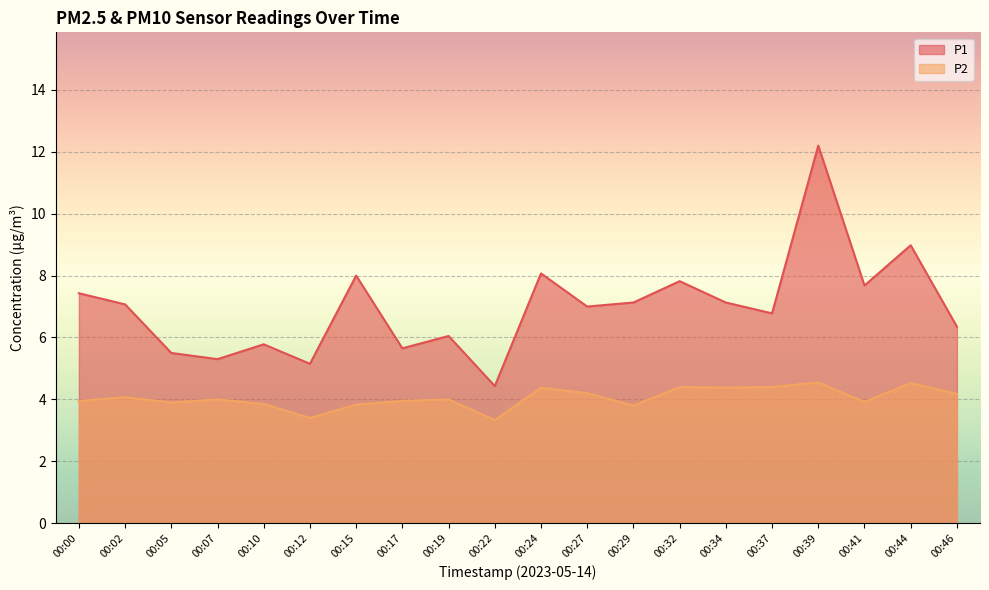

What is the value of the P2 point at the 8th from the left?

4.0